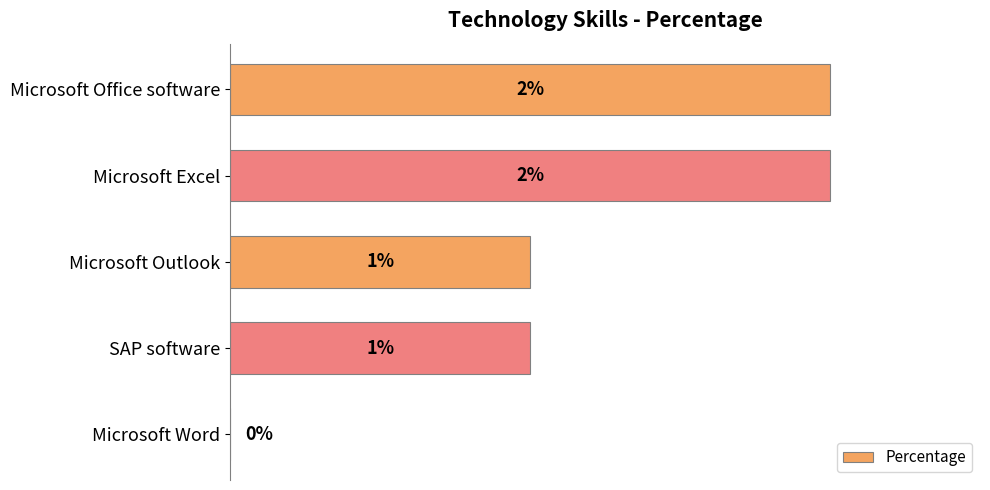

Between Microsoft Office software and SAP software, which is larger?

Microsoft Office software